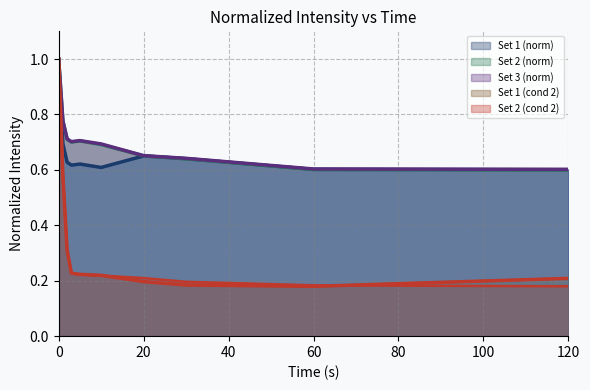

Which series has the largest total across all categories?

Set 3 (norm)